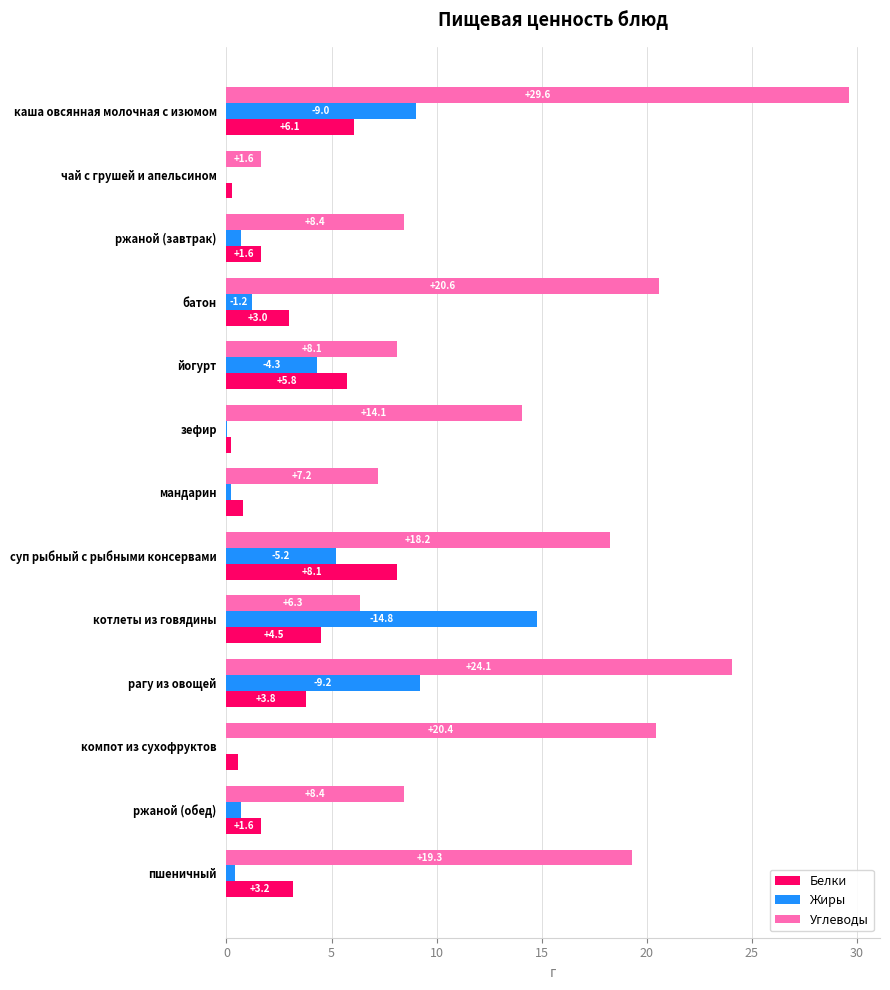

Is the value of Жиры at каша овсянная молочная с изюмом greater than the value of Углеводы at компот из сухофруктов?

No